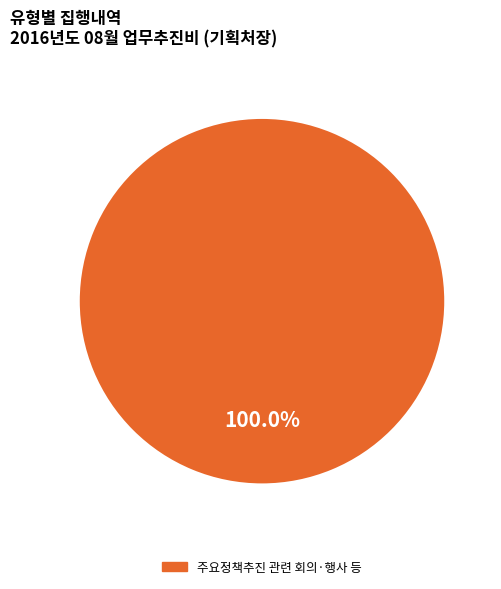

Does any single category account for the majority?

Yes